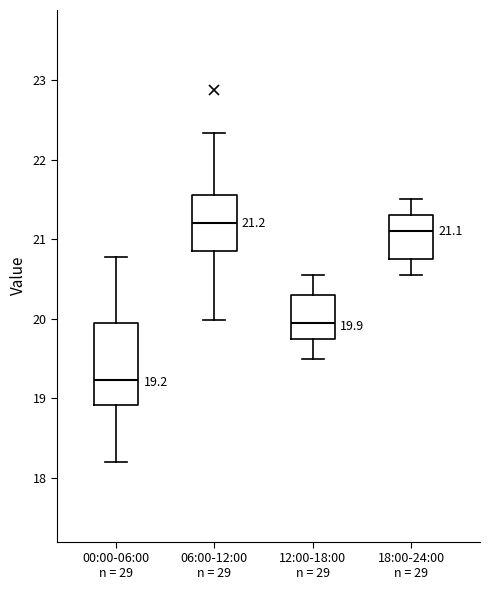

Which box is the tallest, from its lower edge to its upper edge?

00:00-06:00 n = 29